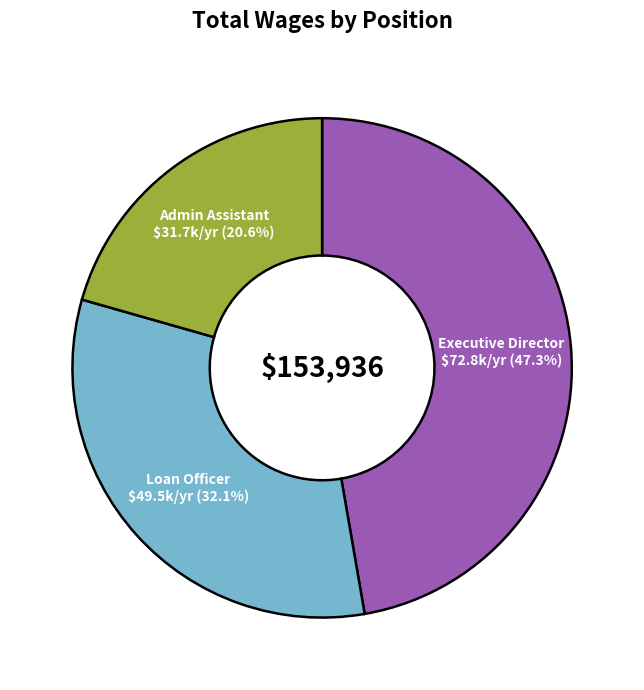

Does any single category account for the majority?

No